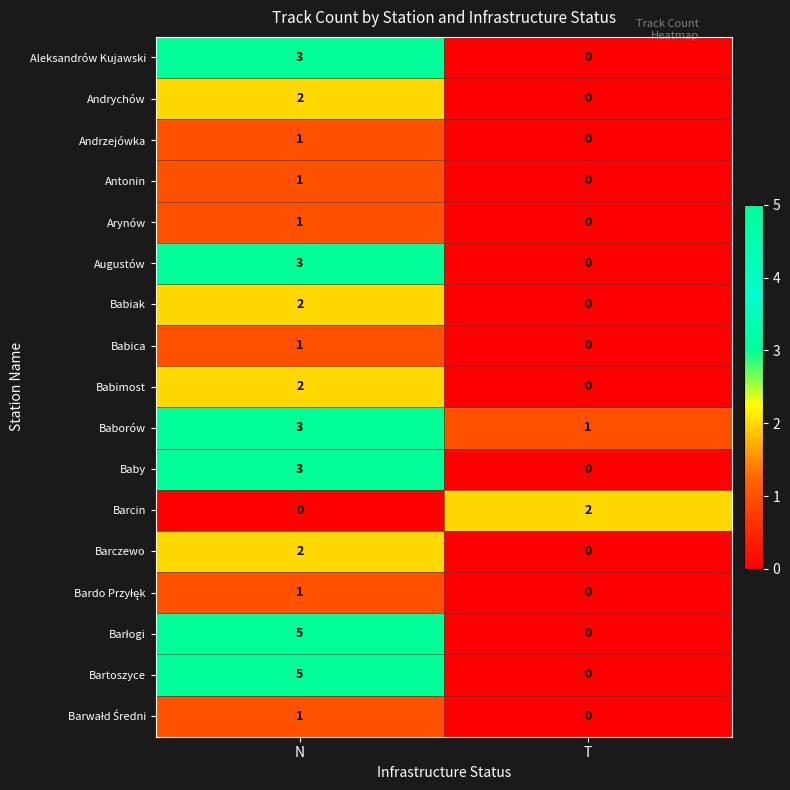

What is the total value across all series at N?

36